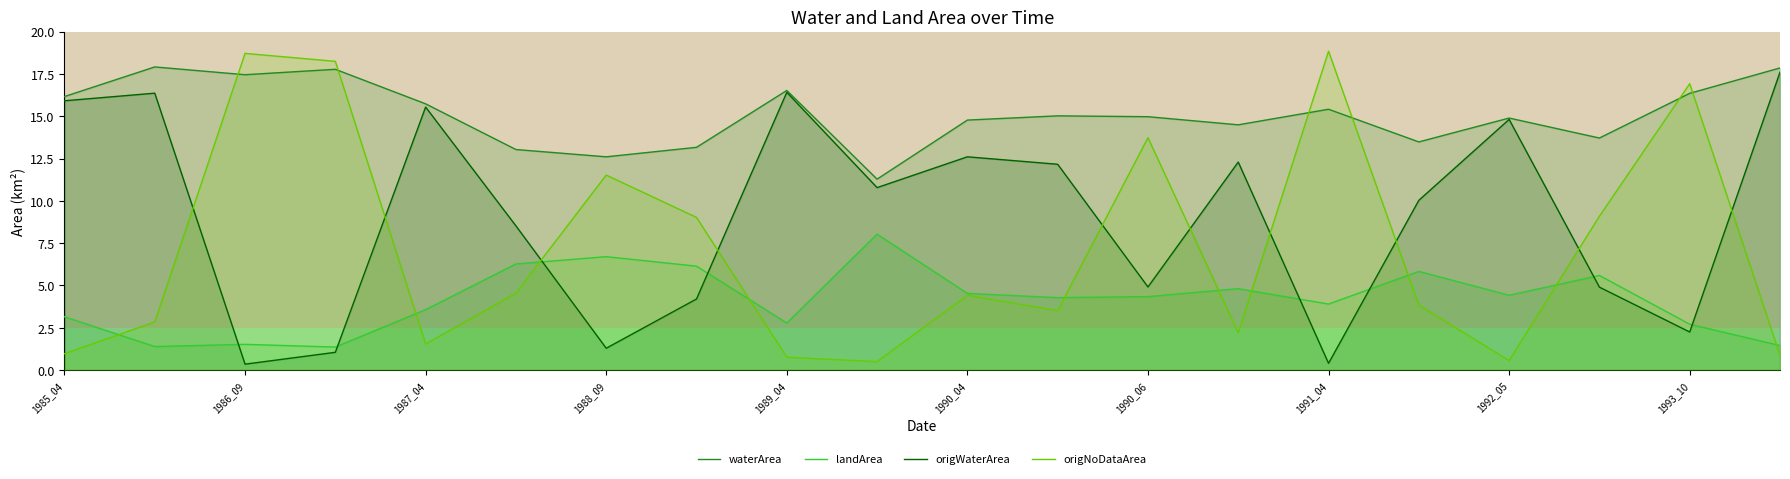

How many lines are shown in the chart?

4